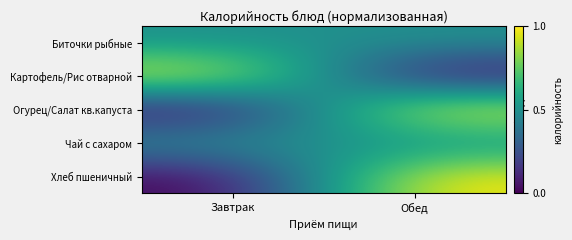

Count the number of data series in this chart.

5